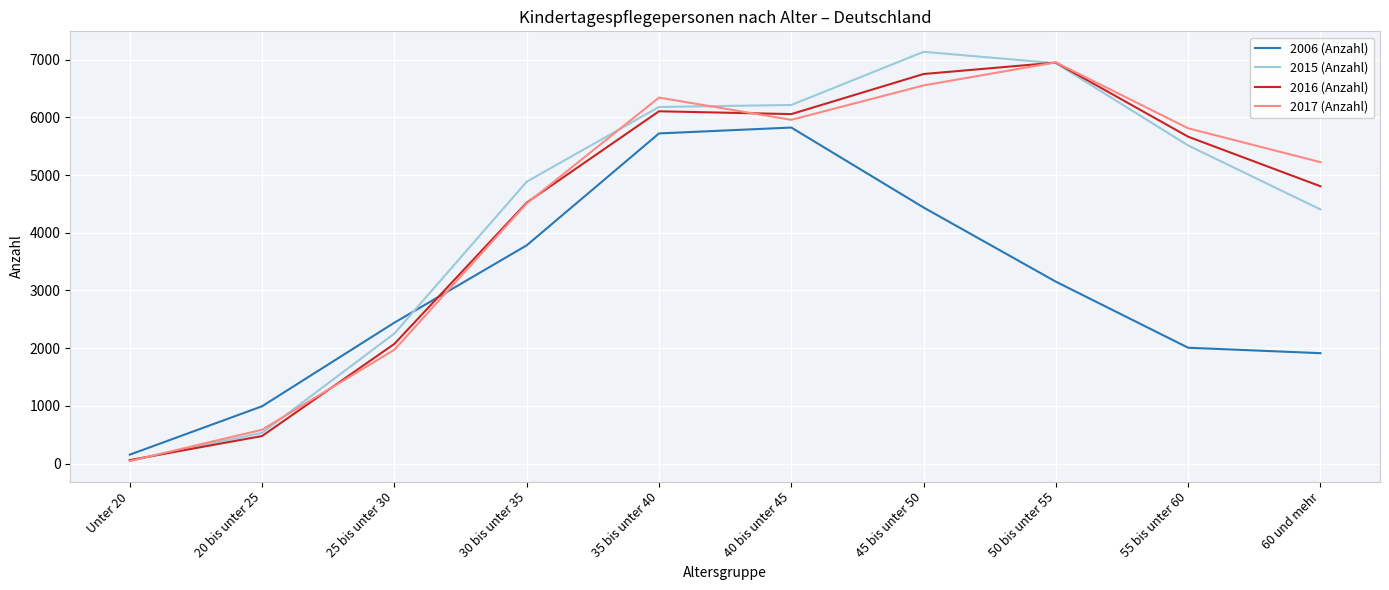

The value of 2017 (Anzahl) at 25 bis unter 30 is 3152. True or false?

False